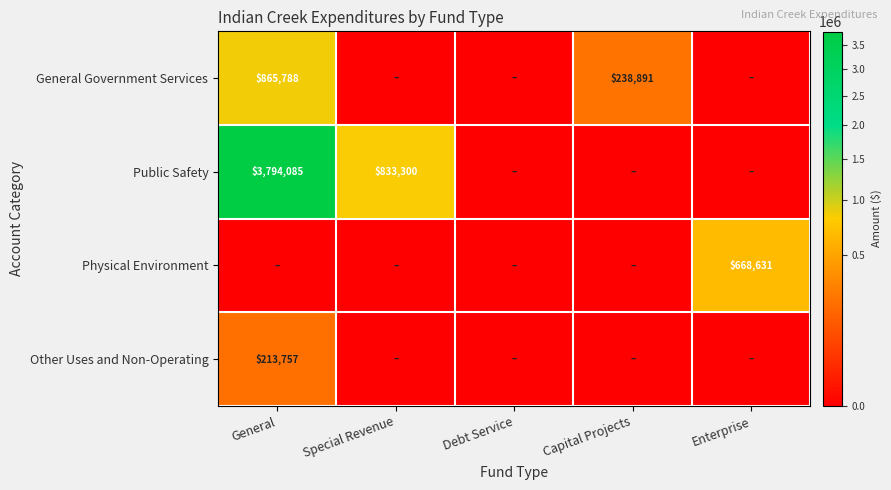

Is it true that Public Safety equals 3794085 at General?

True